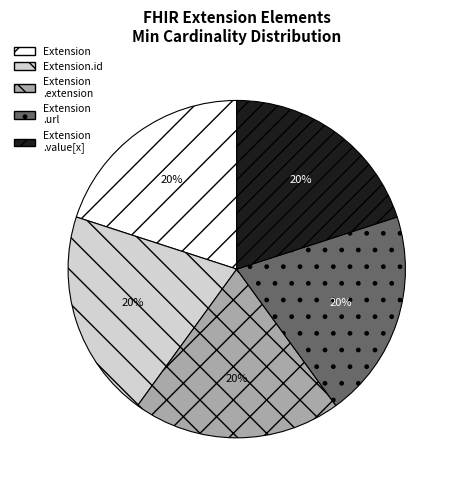

Do Extension.id and Extension .url together represent more than half of the pie?

No